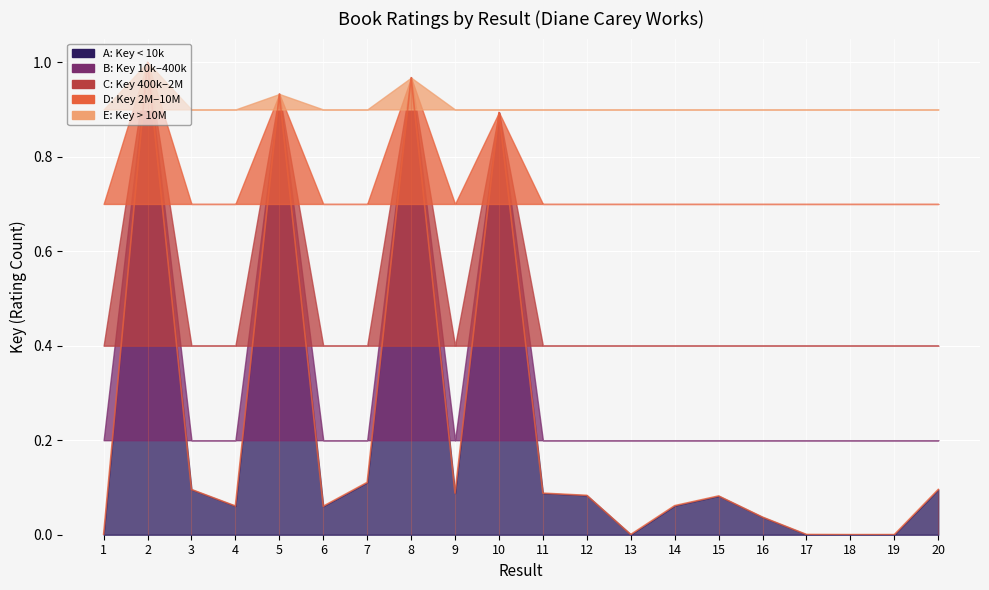

Which has a higher value, 15 or 12?

12